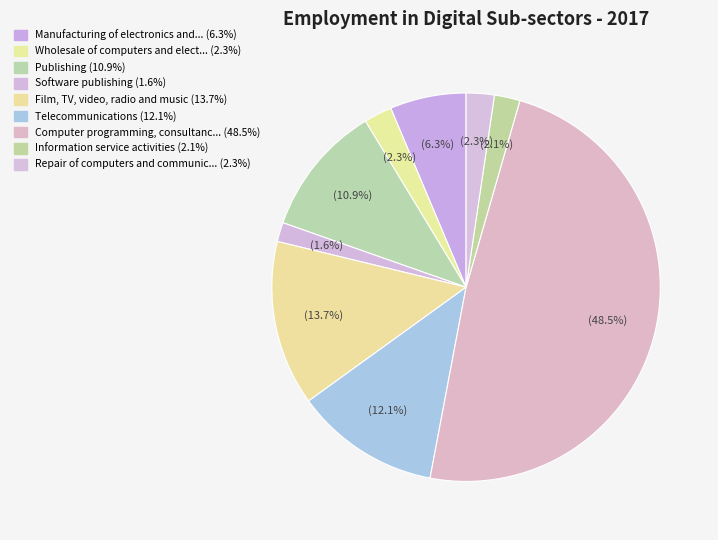

Is there any slice that represents more than half of the pie?

No